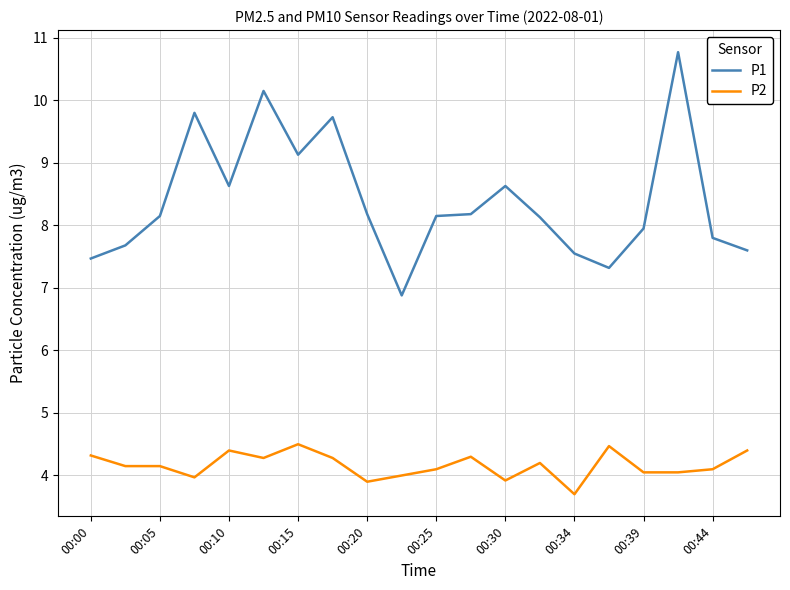

What is the difference between the maximum and minimum values in the P2 series?

0.8